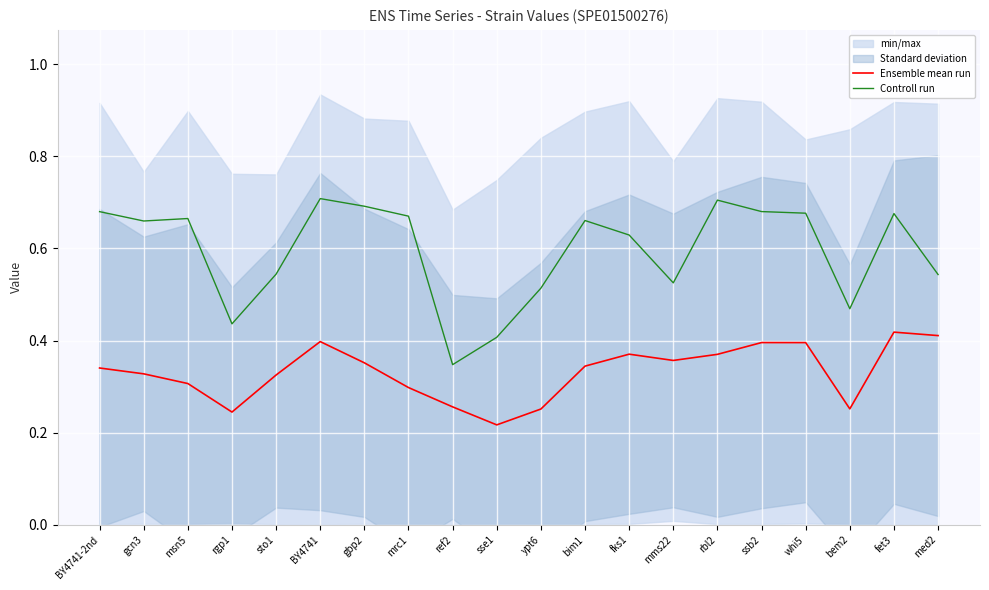

At how many categories does at least one series exceed 0?

20